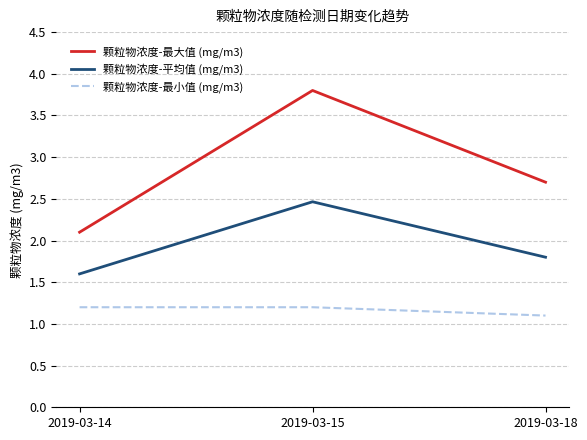

What is the total value across all series at 2019-03-18?

5.6